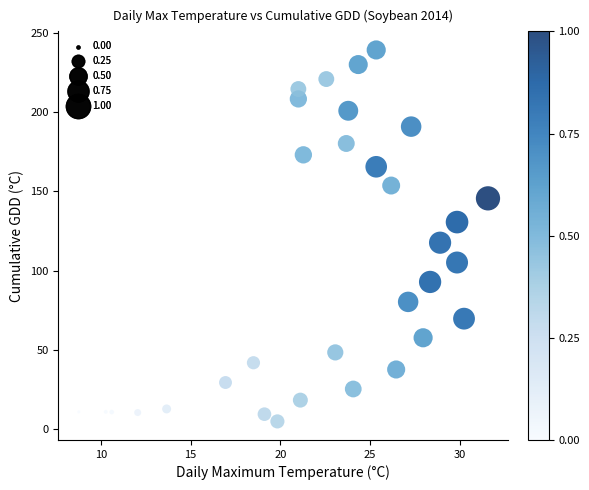

What is the range of Y values (max minus min)?

234.3